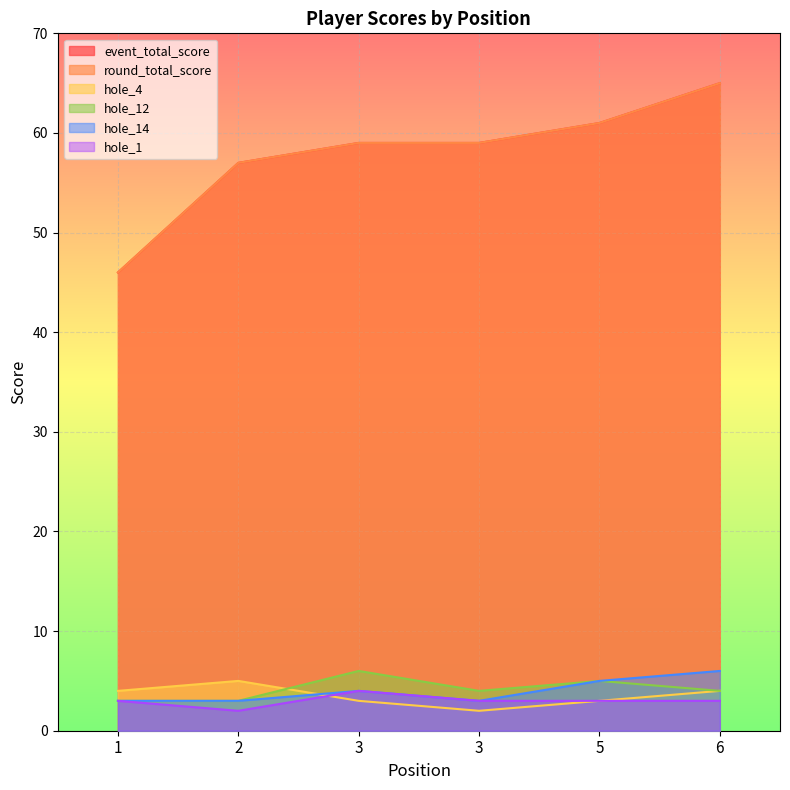

At which category is the sum across all series the highest?

6